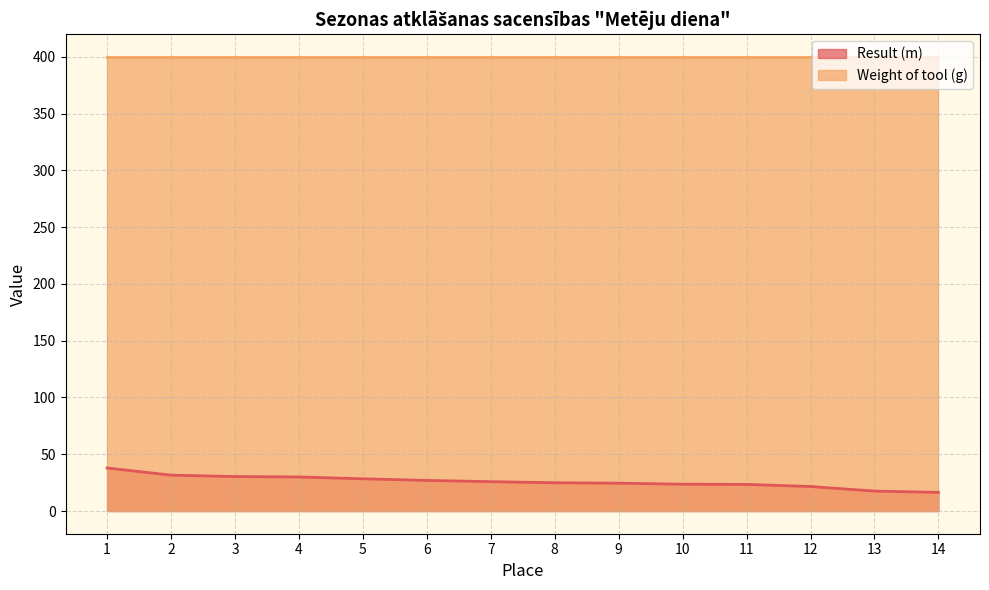

At which category does the chart reach its minimum across all series?

14